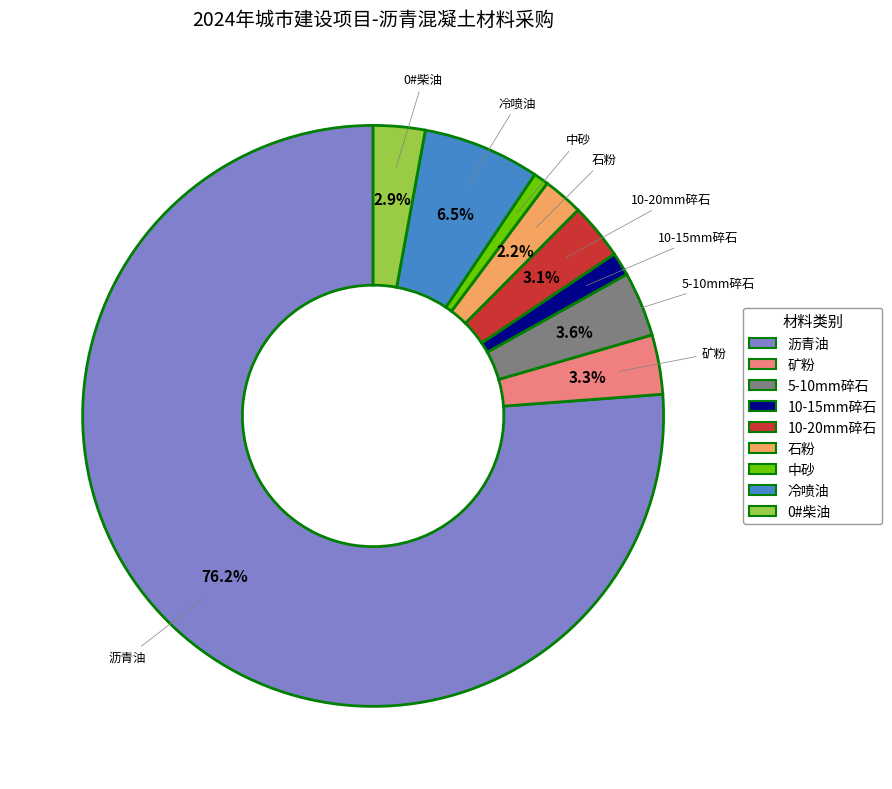

What portion of the pie excludes 10-20mm碎石?

96.9%